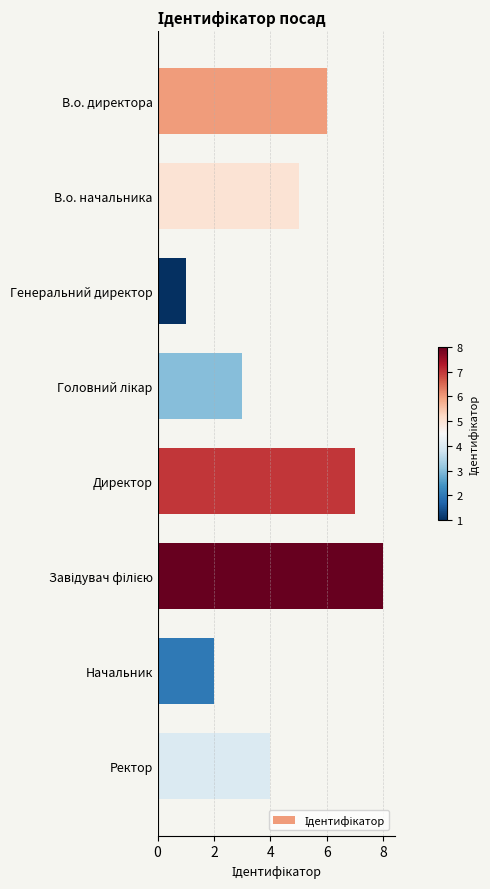

Between Ректор and Директор, which is larger?

Директор